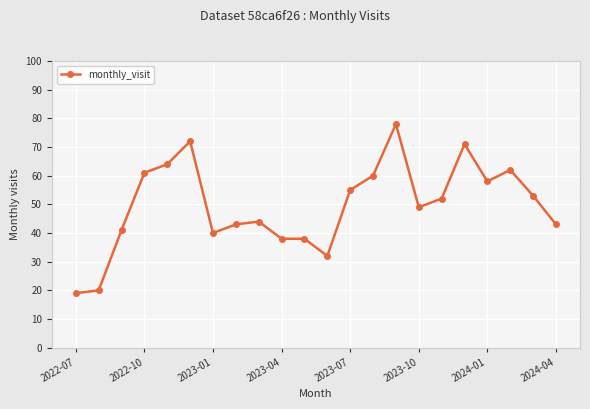

How many series are shown in this chart?

1